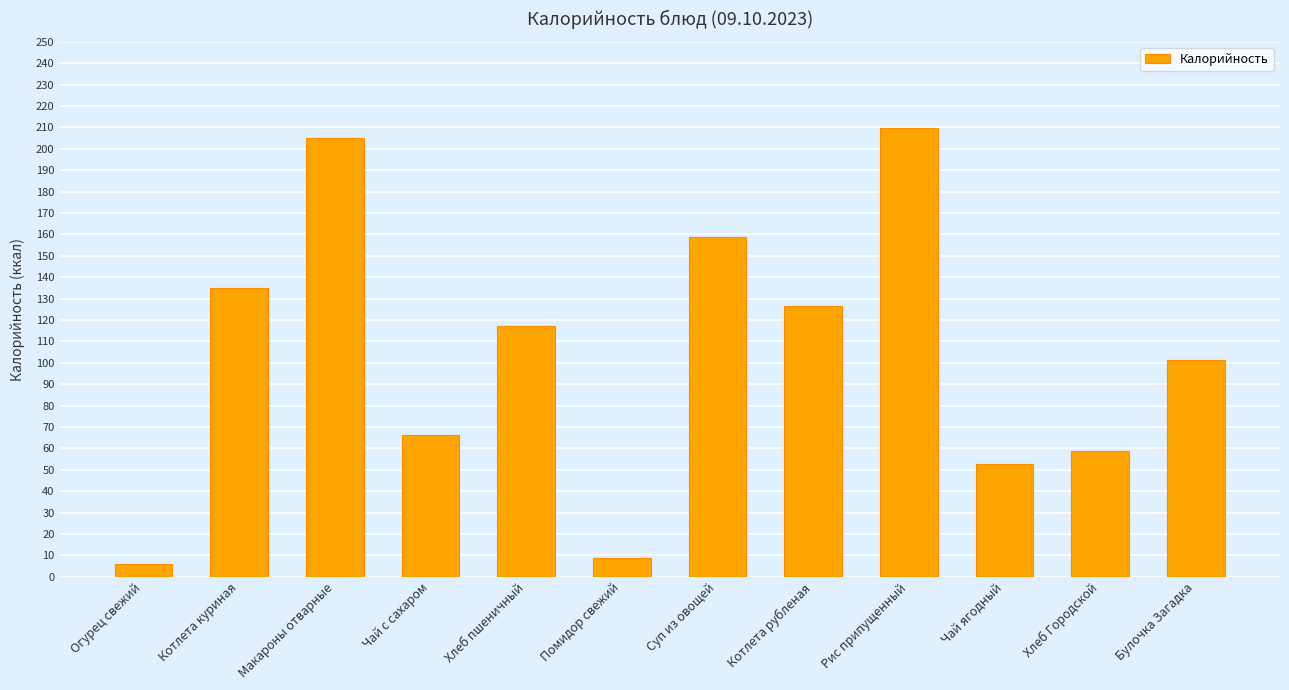

Read the value at Чай с сахаром.

66.2